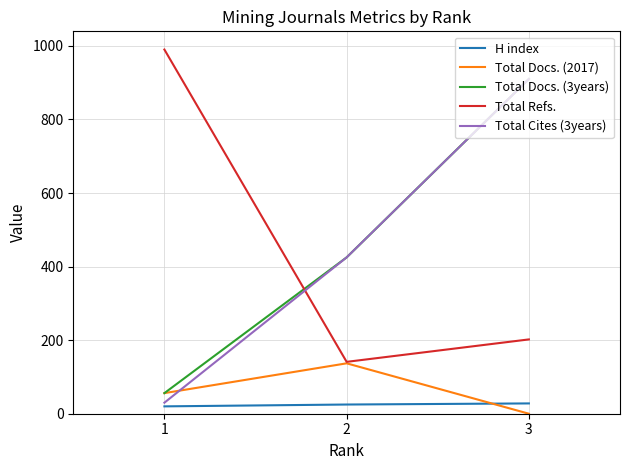

What are all the series names shown in the legend?

H index, Total Docs. (2017), Total Docs. (3years), Total Refs., Total Cites (3years)